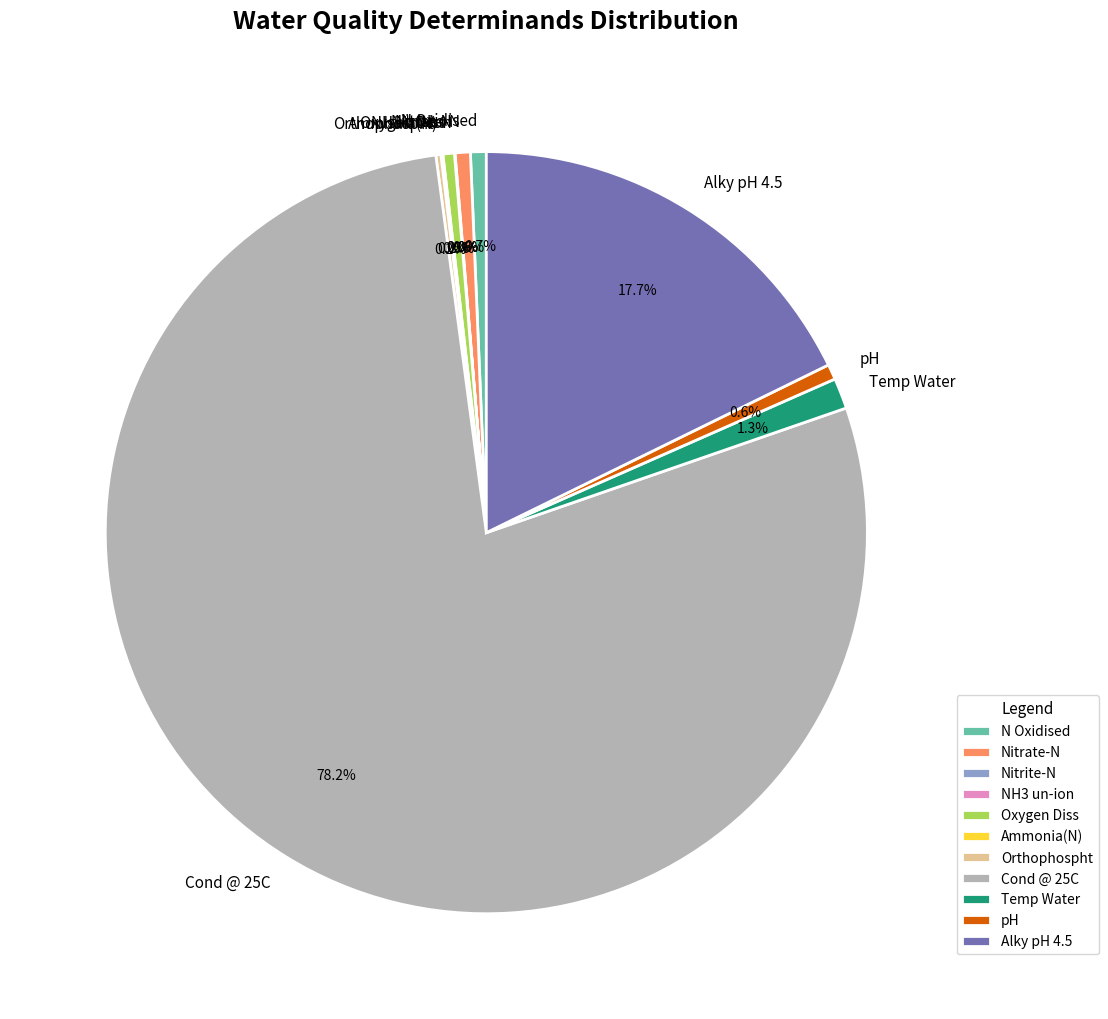

To the nearest percent, what is the difference between the largest and smallest slice percentages?

78%